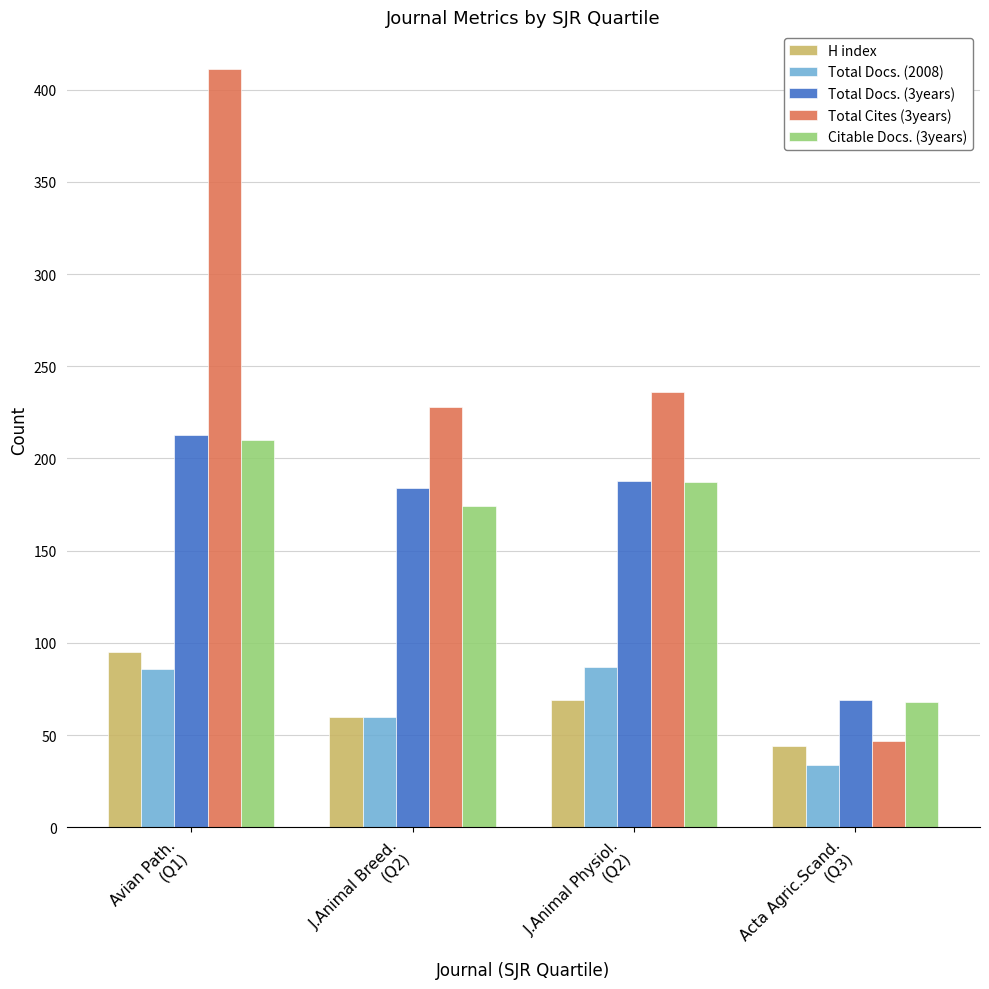

Which label corresponds to the smallest value in the chart?

Acta Agric.Scand.
(Q3)